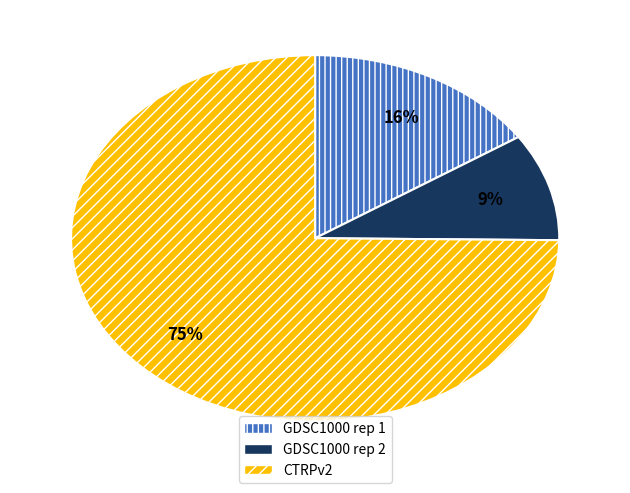

Which has a higher value, CTRPv2 or GDSC1000 rep 1?

CTRPv2